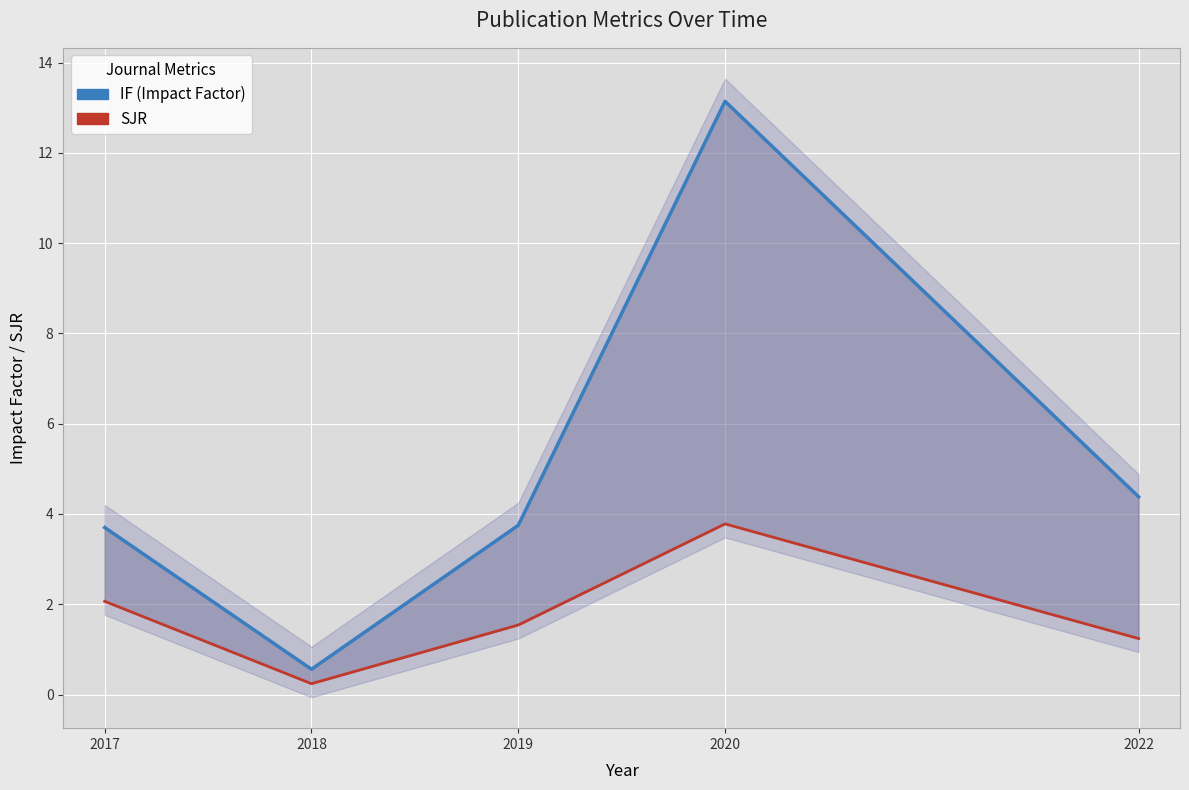

Which category has the highest value in the IF (Impact Factor) series?

2020